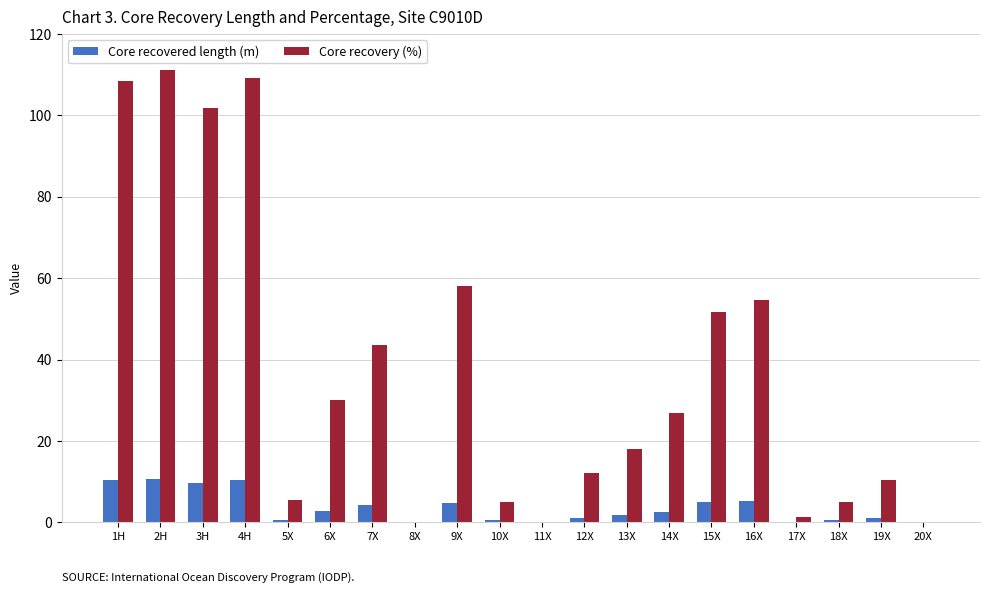

Where is Core recovery (%) nearest to the value 55?

16X